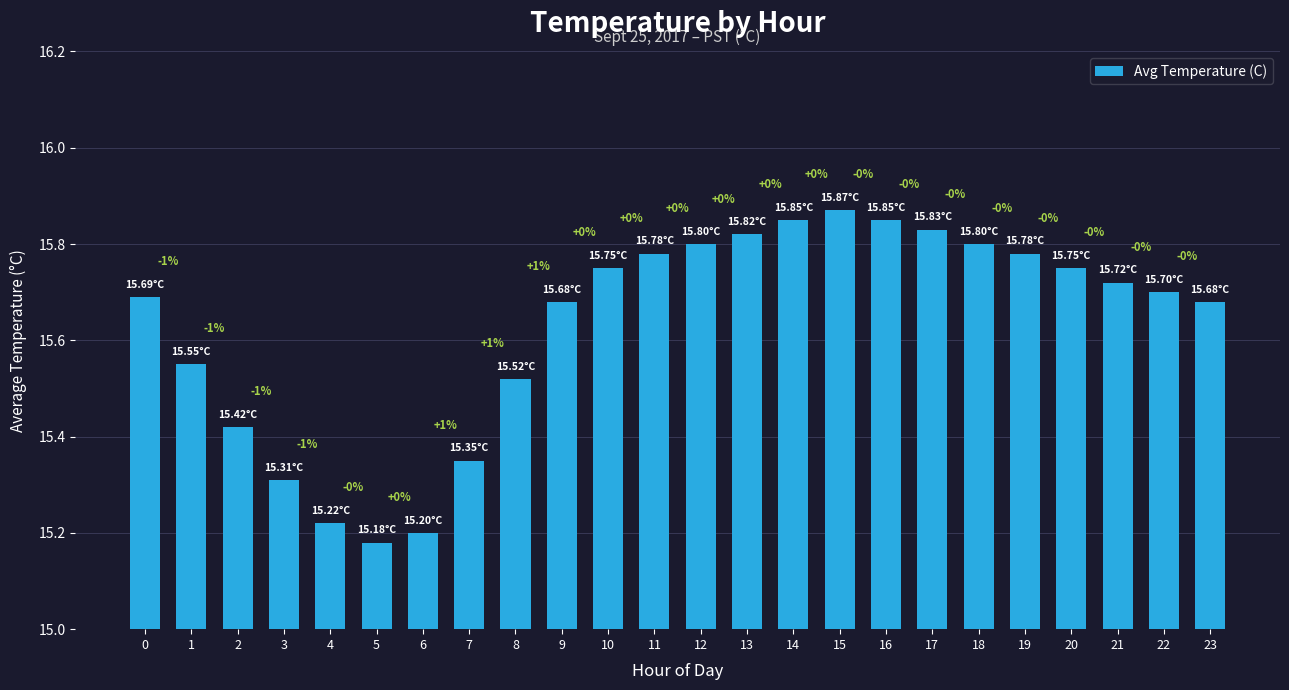

What is the sum of the values at 14 and 8?

31.4